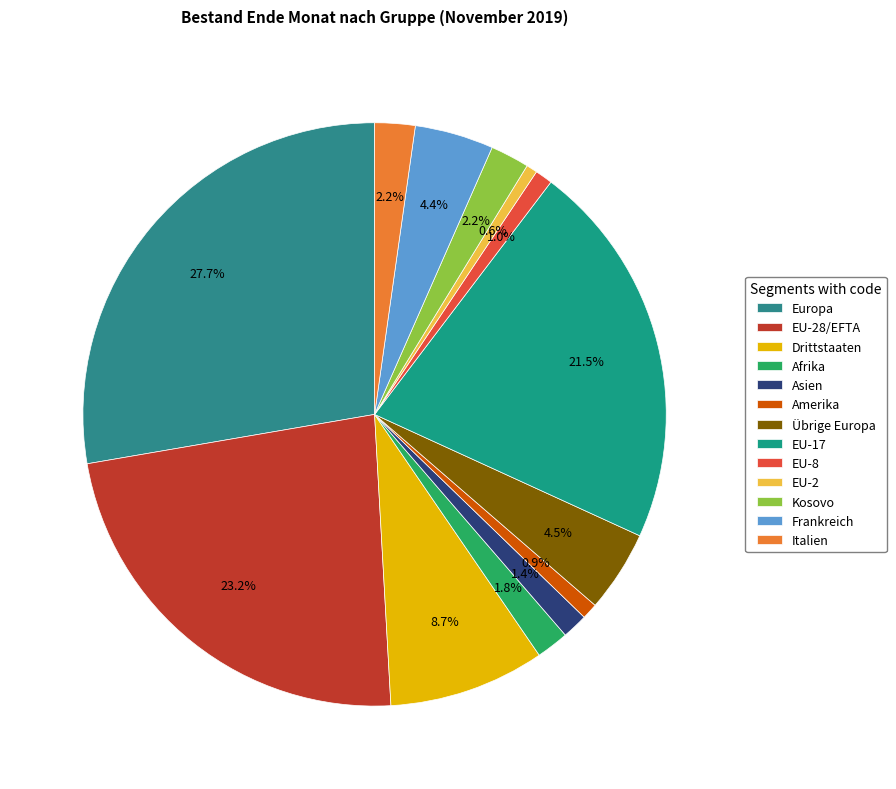

Does Kosovo represent more than half of the total?

No